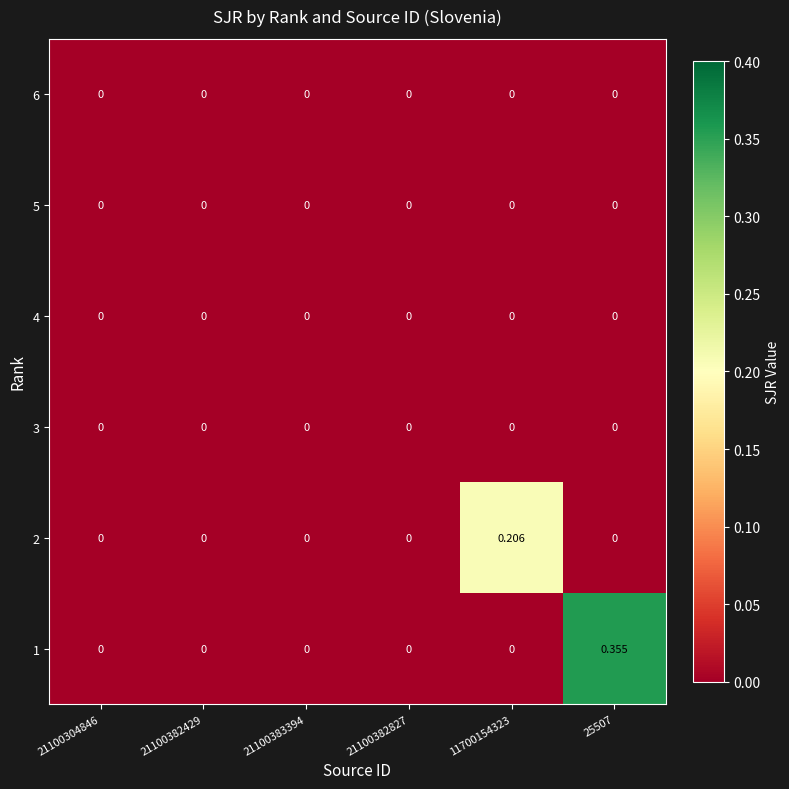

Is the value of 1 at 25507 greater than the value of 2 at 21100304846?

Yes